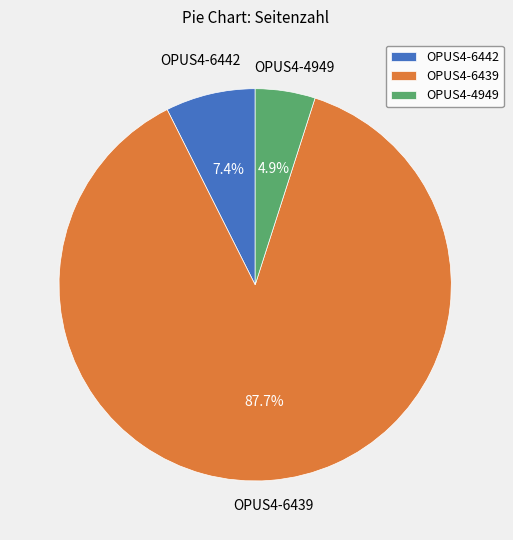

Do OPUS4-6439 and OPUS4-4949 together represent more than half of the pie?

Yes